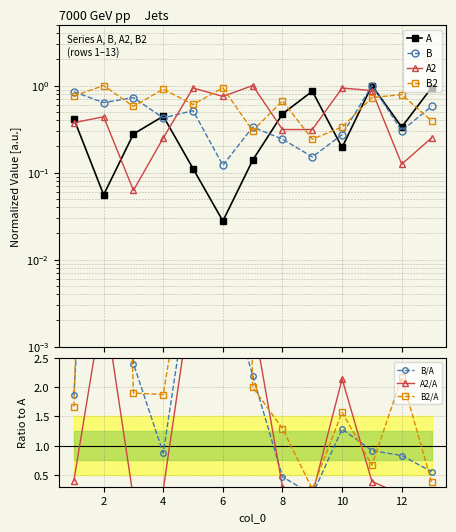

What is the difference between the B values at 2 and 8?

0.4